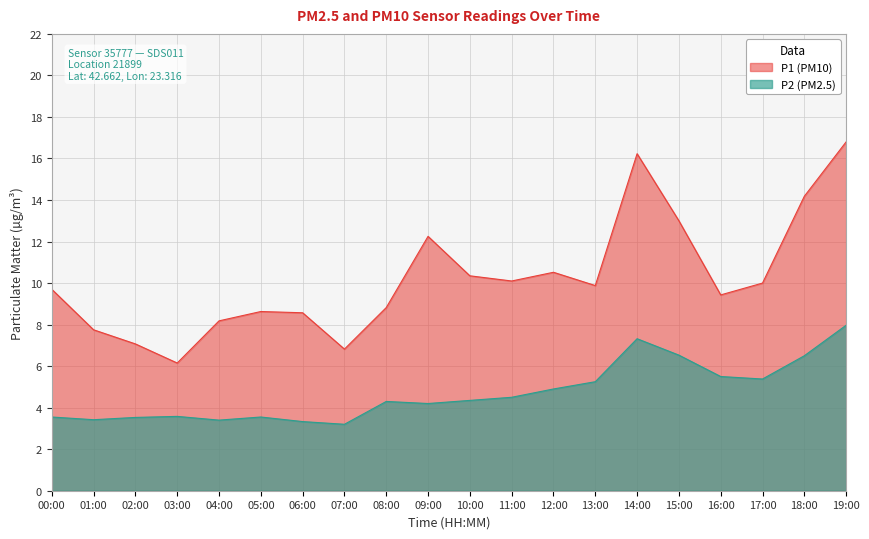

Which series has the largest range (max minus min)?

P1 (PM10)